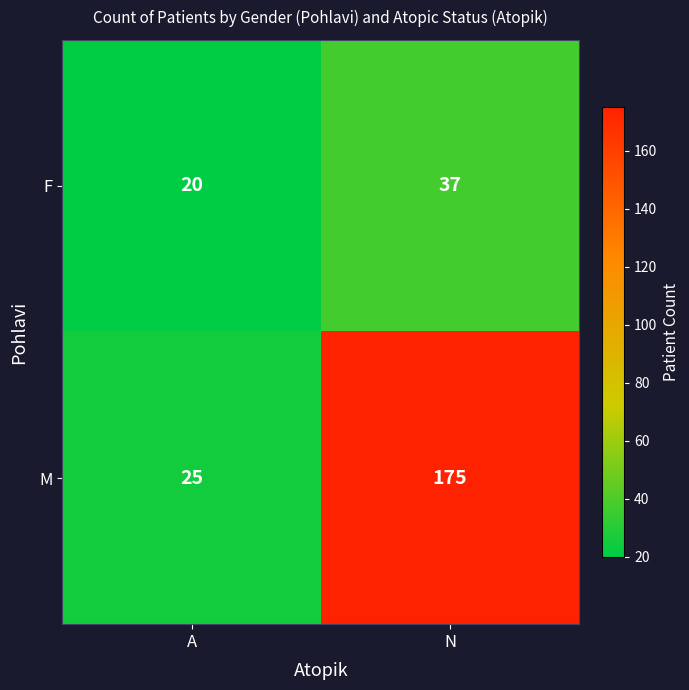

Where is F nearest to the value 28?

A